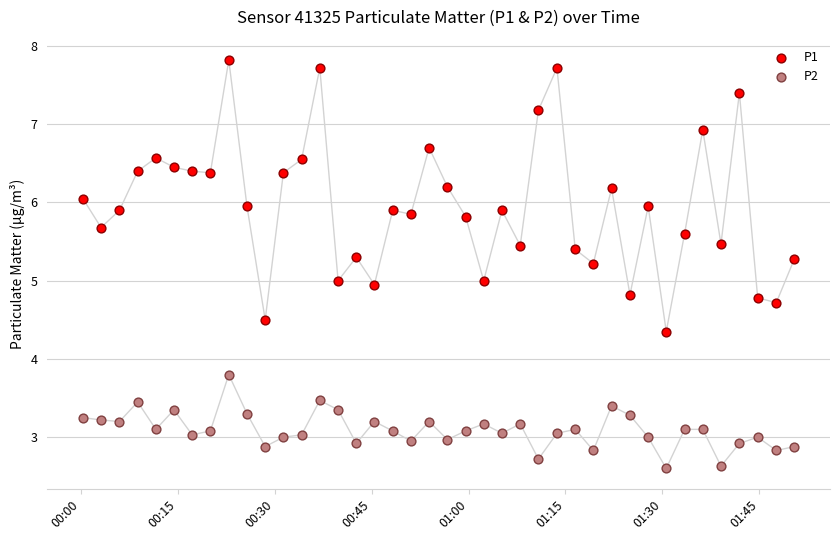

Which series reaches the minimum Y coordinate?

P2